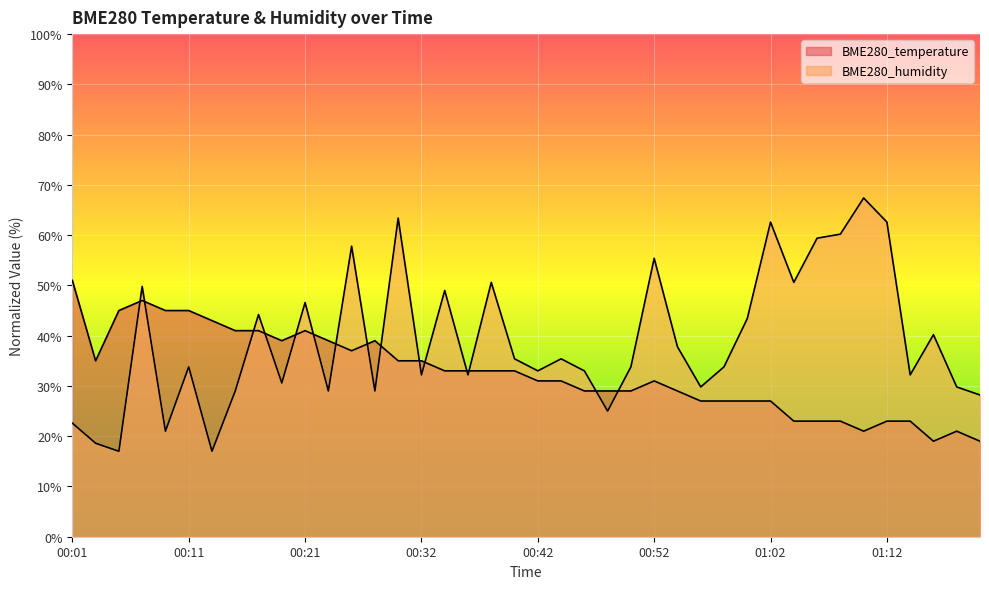

List the series in order of their peak value, lowest first.

BME280_temperature, BME280_humidity